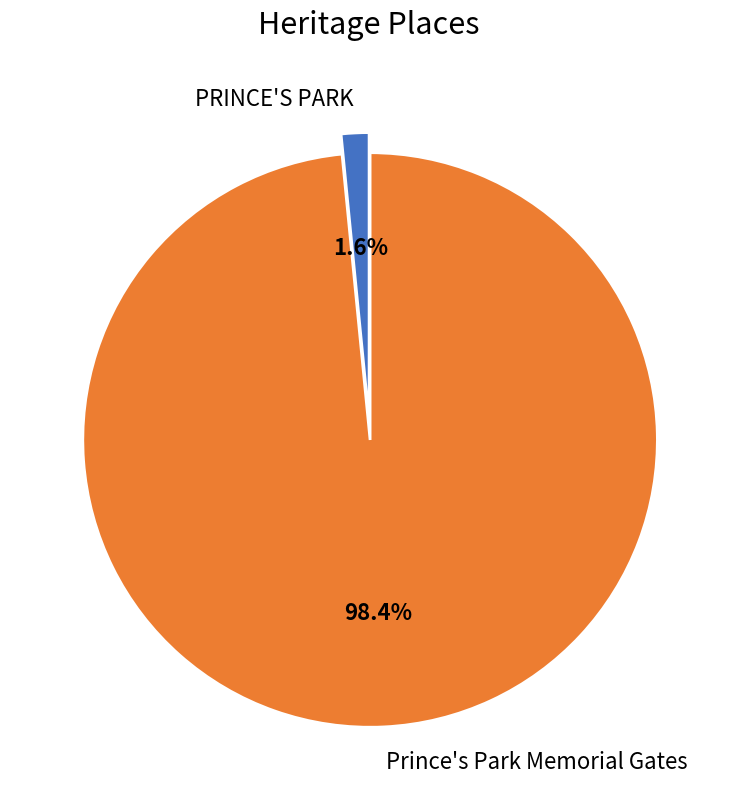

To the nearest percent, what portion does PRINCE'S PARK represent?

2%